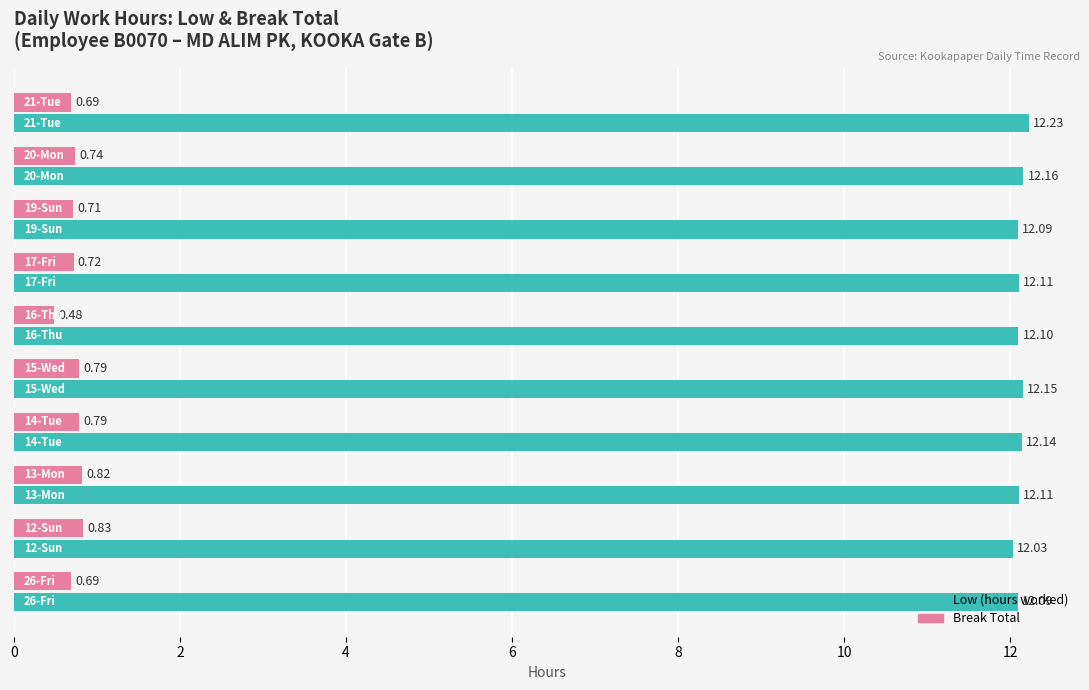

The value of Low at 2 is 12.0. True or false?

True